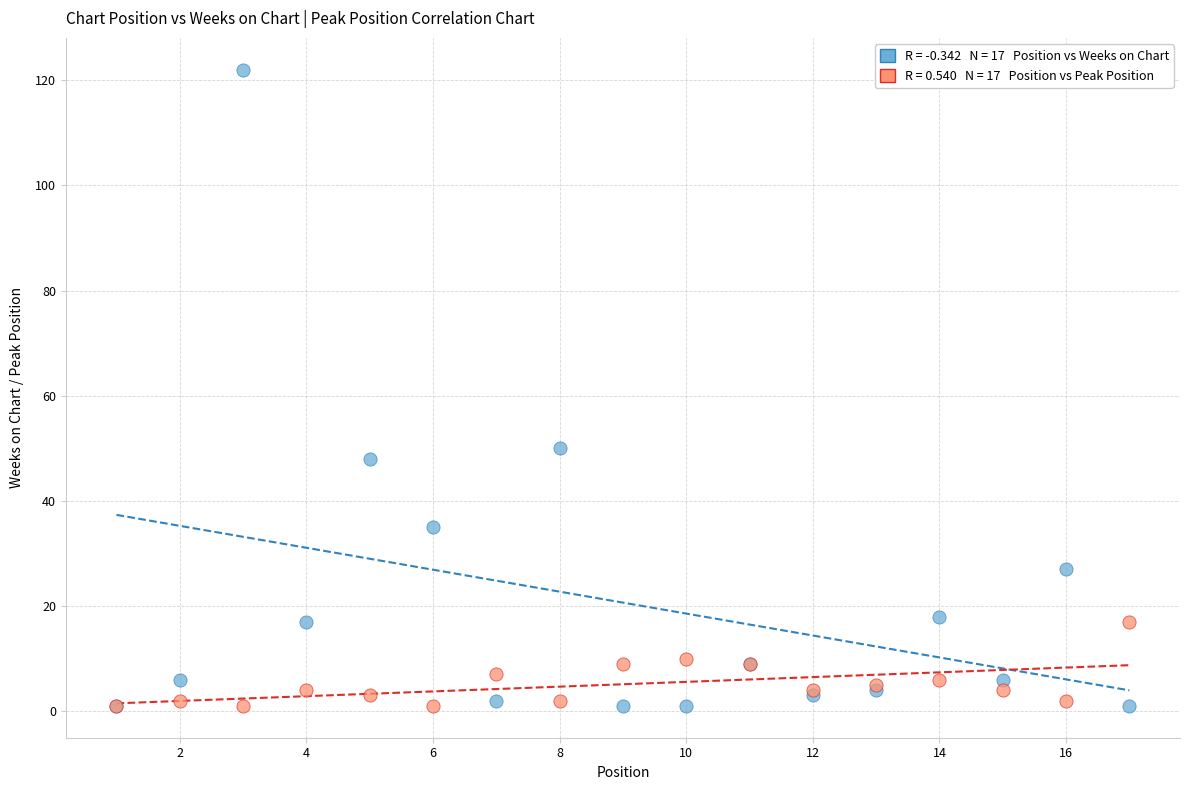

Across all series, what Y value is closest to 61?

50